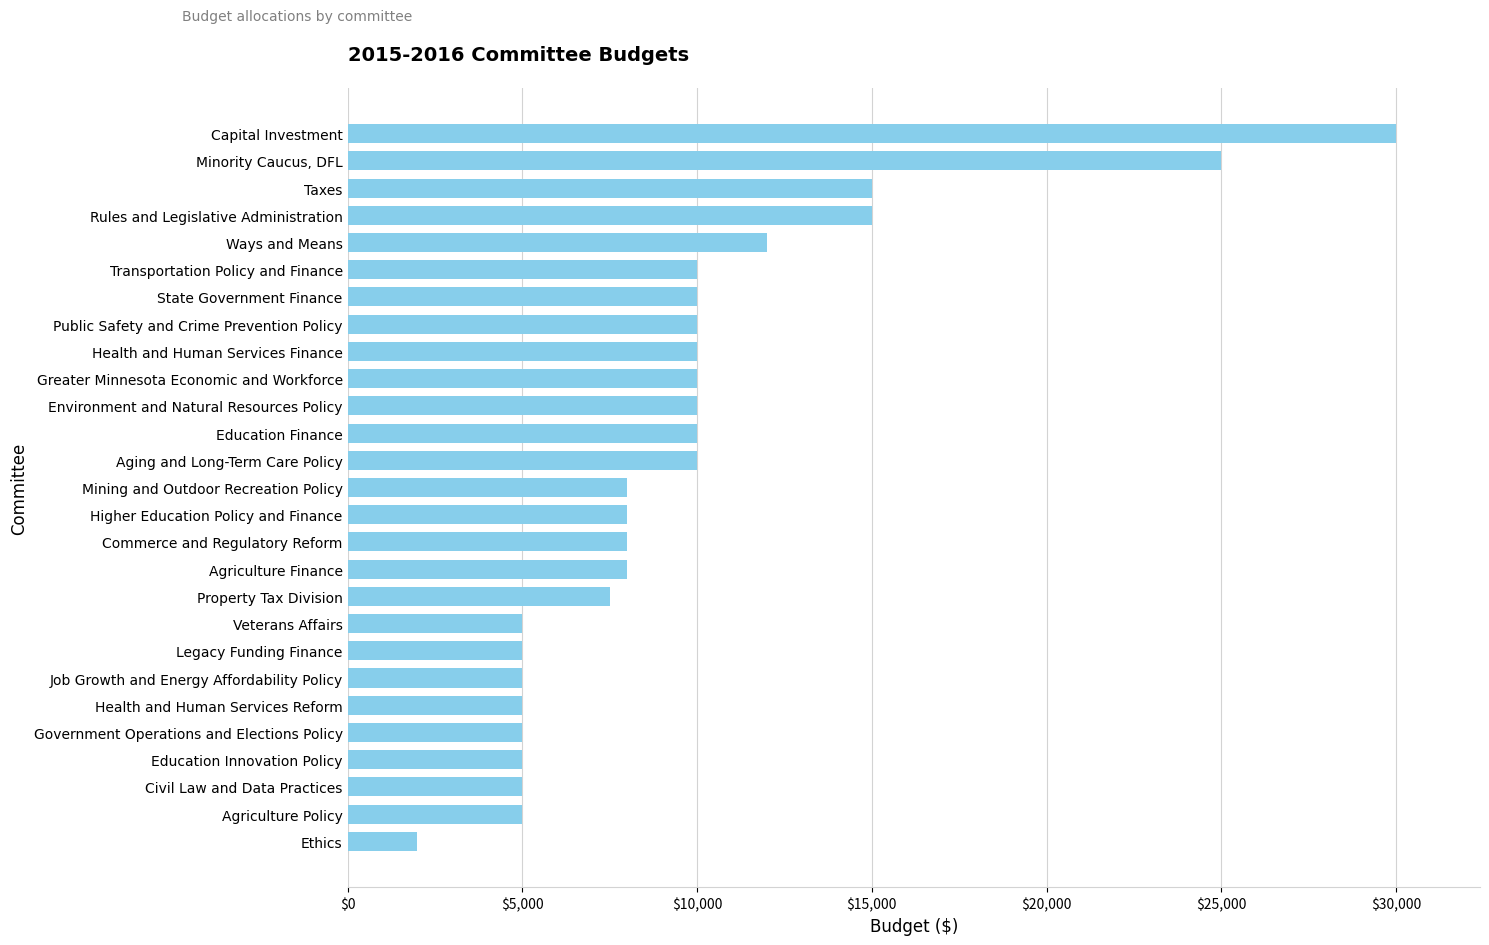

What value does the data have at Education Innovation Policy, to the nearest 100?

5000